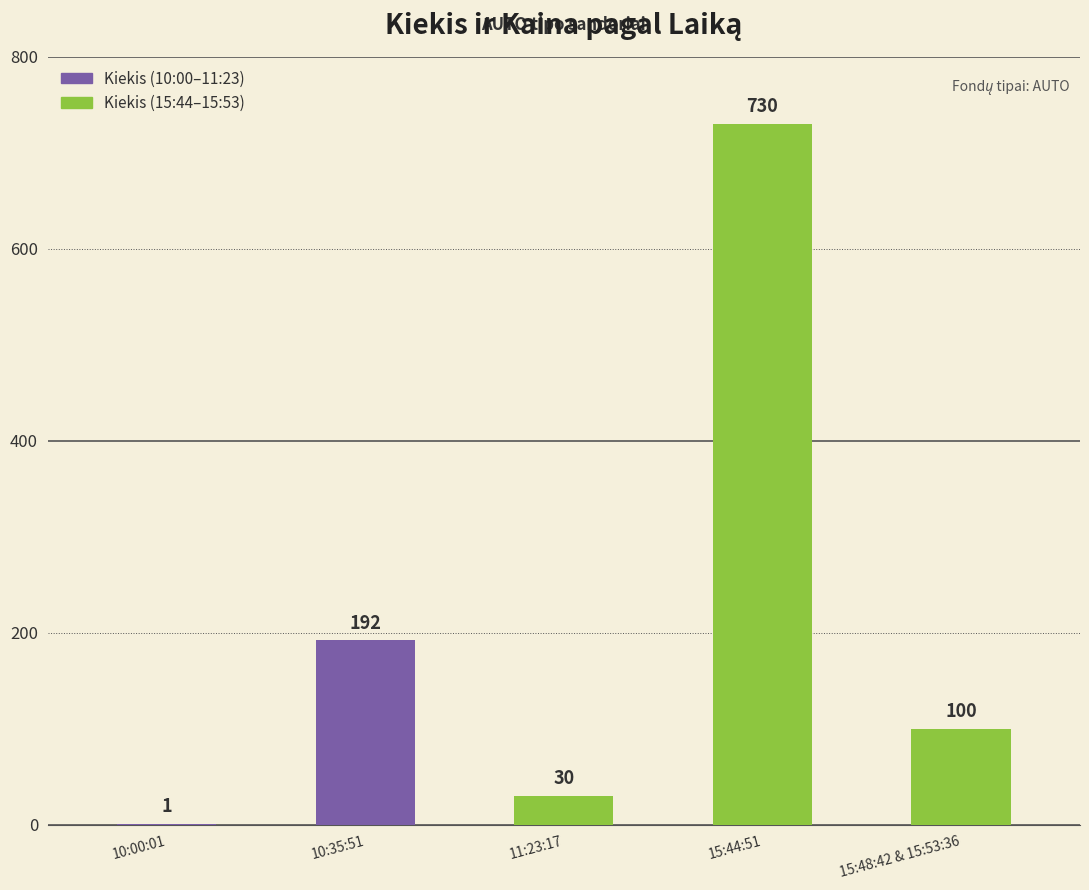

What is the average value?

211